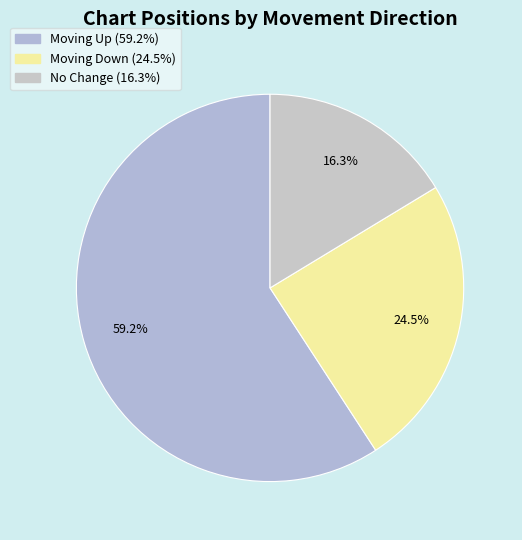

How many segments does this pie chart have?

3